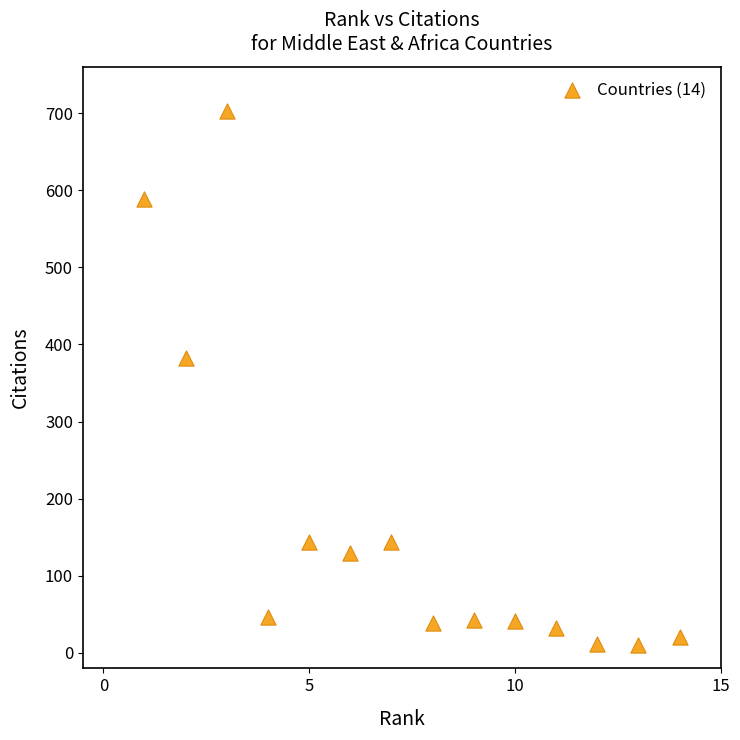

What is the range of X values (max minus min)?

13